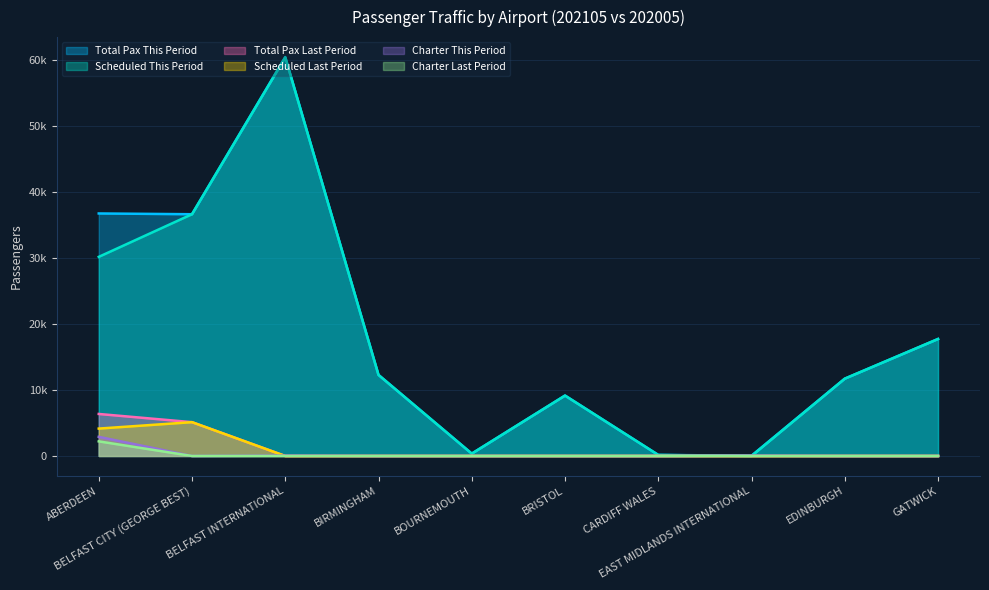

Reading left to right, extract all data points from this chart.

total_pax_this_period: 36792	36676	60520	12295	358	9165	159	47	11731	17749
total_pax_scheduled_this_period: 30208	36676	60473	12295	358	9165	159	0	11731	17749
total_pax_last_period: 6375	5132	0	0	0	0	0	0	0	0
total_pax_scheduled_last_period: 4157	5132	0	0	0	0	0	0	0	0
total_pax_charter_this_period: 2907	0	47	0	0	0	0	47	0	0
total_pax_charter_last_period: 2218	0	0	0	0	0	0	0	0	0